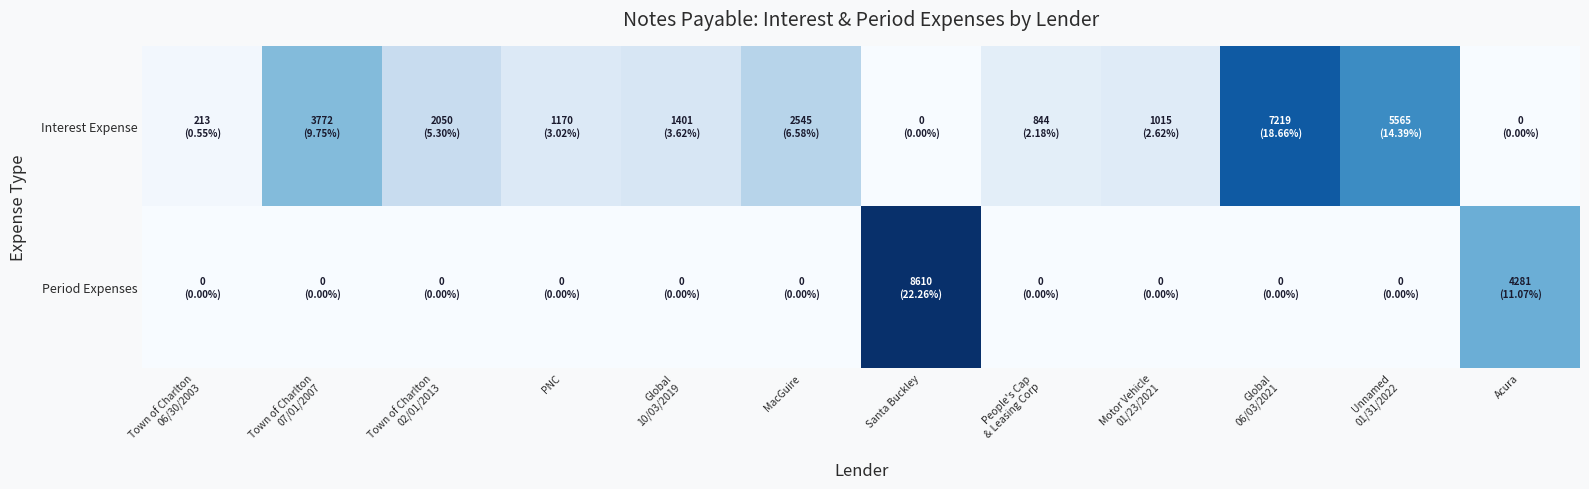

How many categories are shown in the chart?

12